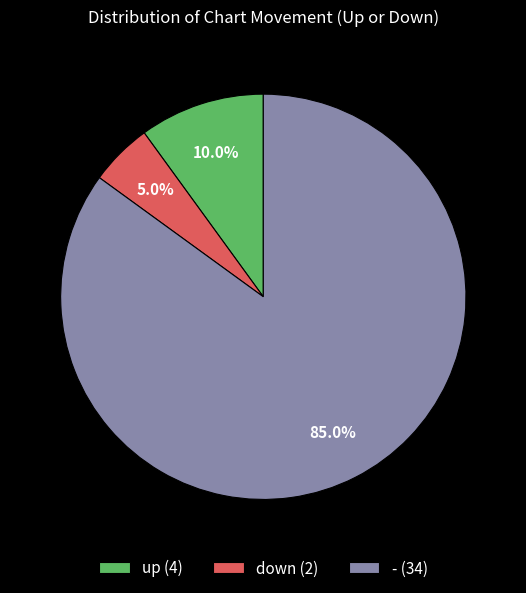

What is the largest slice in the pie chart?

-